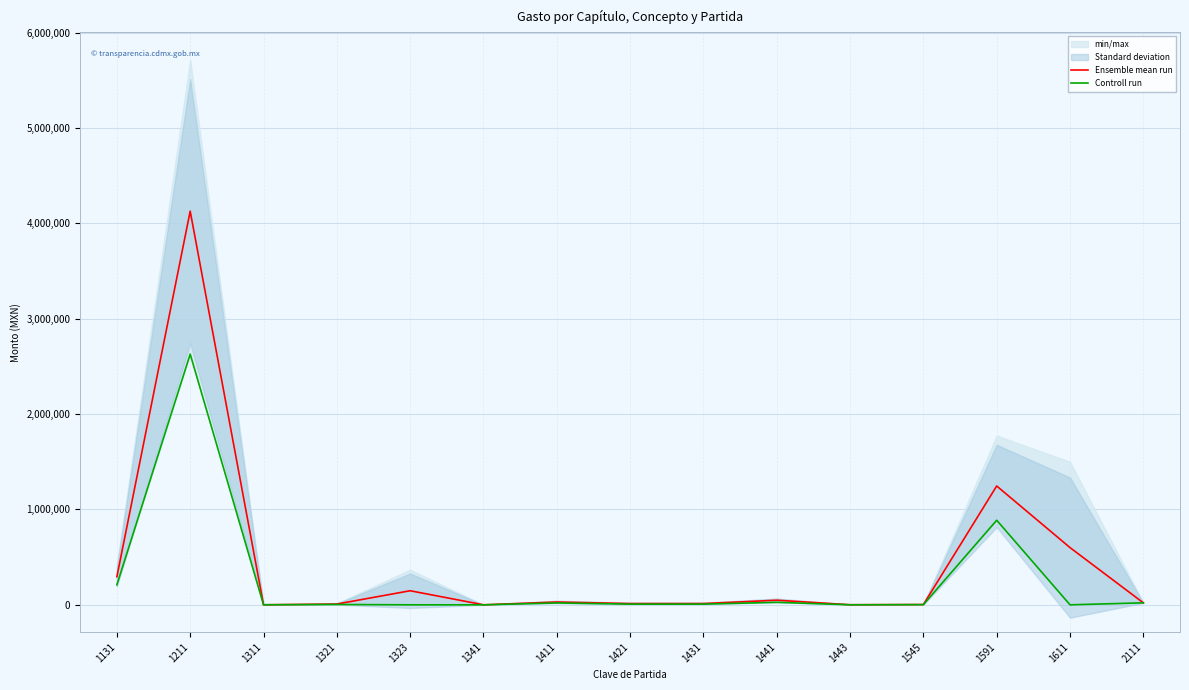

Reading left to right, transcribe all the data shown in this chart.

Ensemble mean run: 294572.4	4127677.2	595.4	8205.6	147645.6	385.6	29418.0	13189.6	13343.2	48250.0	966.0	3078.4	1246089.6	600000.0	20904.8
Controll run: 209478.0	2628700.0	330.0	3676.0	0.0	0.0	19818.0	7316.0	7572.0	26125.0	427.0	2094.0	886932.0	0.0	21131.0